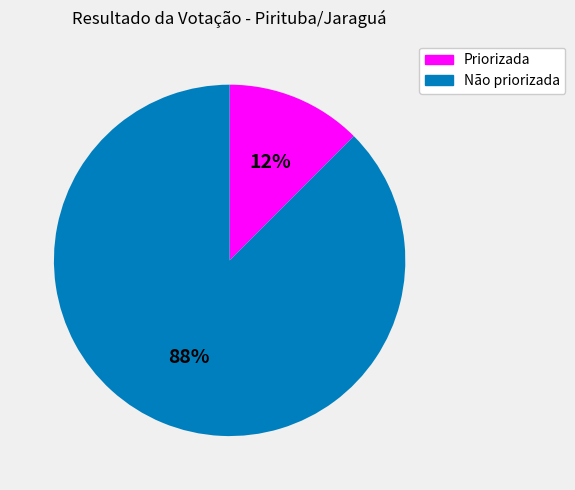

Is there any slice that represents more than half of the pie?

Yes